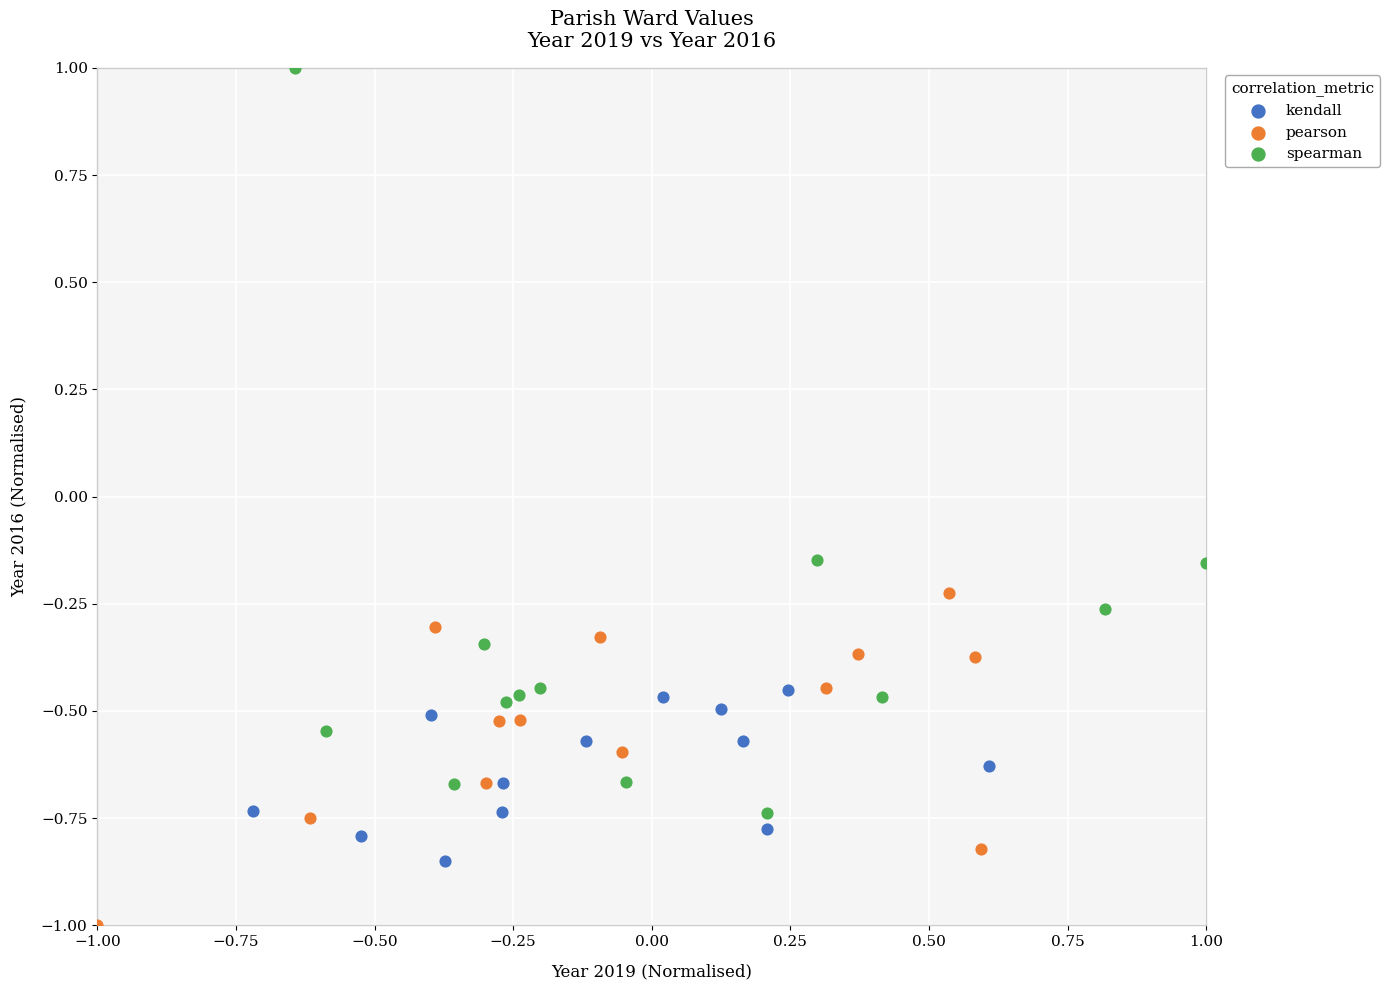

Which series has the largest Y range (max minus min)?

spearman